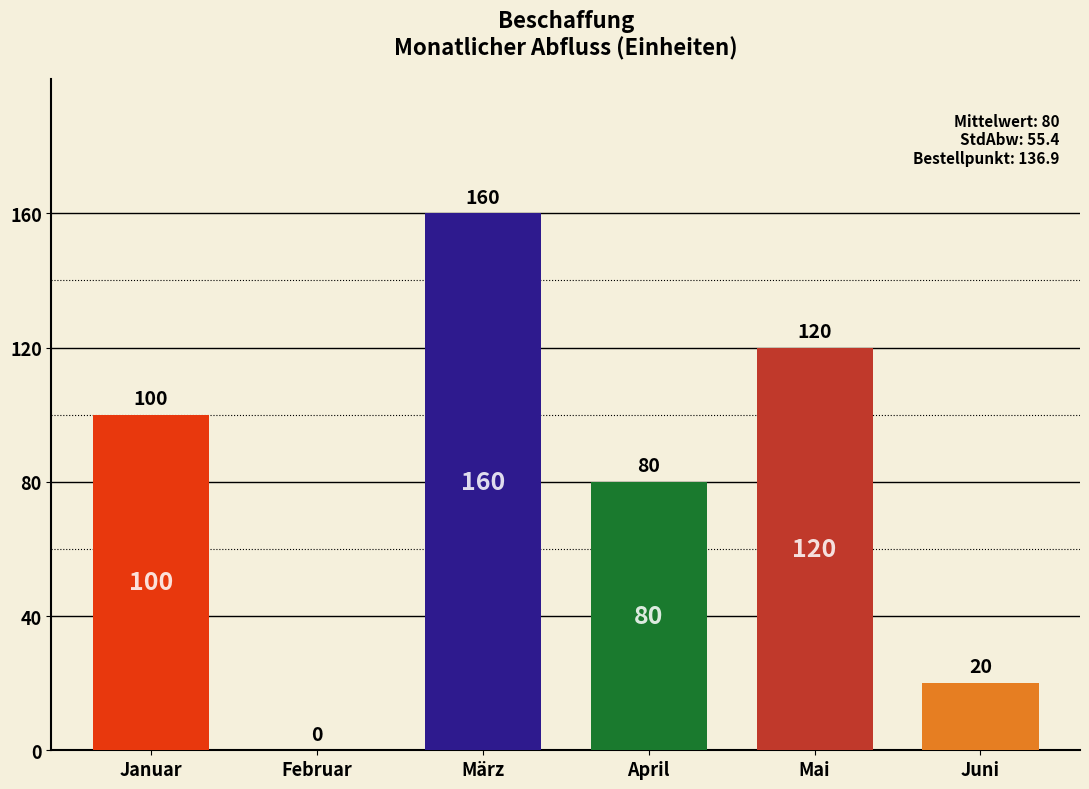

What is the value of the 6th bar from the left?

20